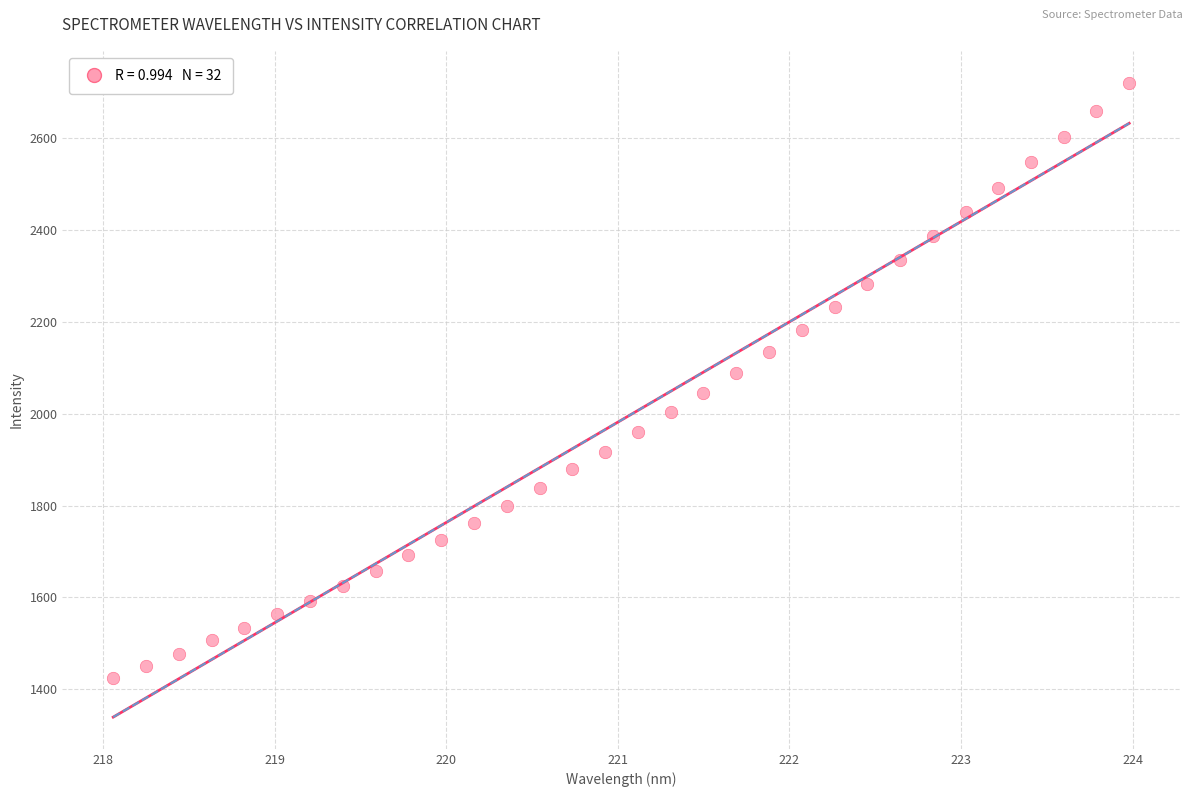

What is the range of X values (max minus min)?

5.9